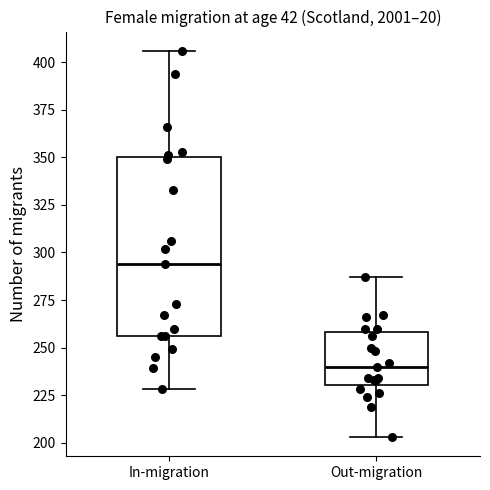

Reading left to right, transcribe this box plot: for each box, give where its median line is, the range the box spans, and where its two whiskers end, as read against the y-axis. The values are not printed on the chart, so give them approximately, as read against the axis.

In-migration: median 295, box 255 to 350, whiskers 230 to 405
Out-migration: median 240, box 230 to 260, whiskers 205 to 285